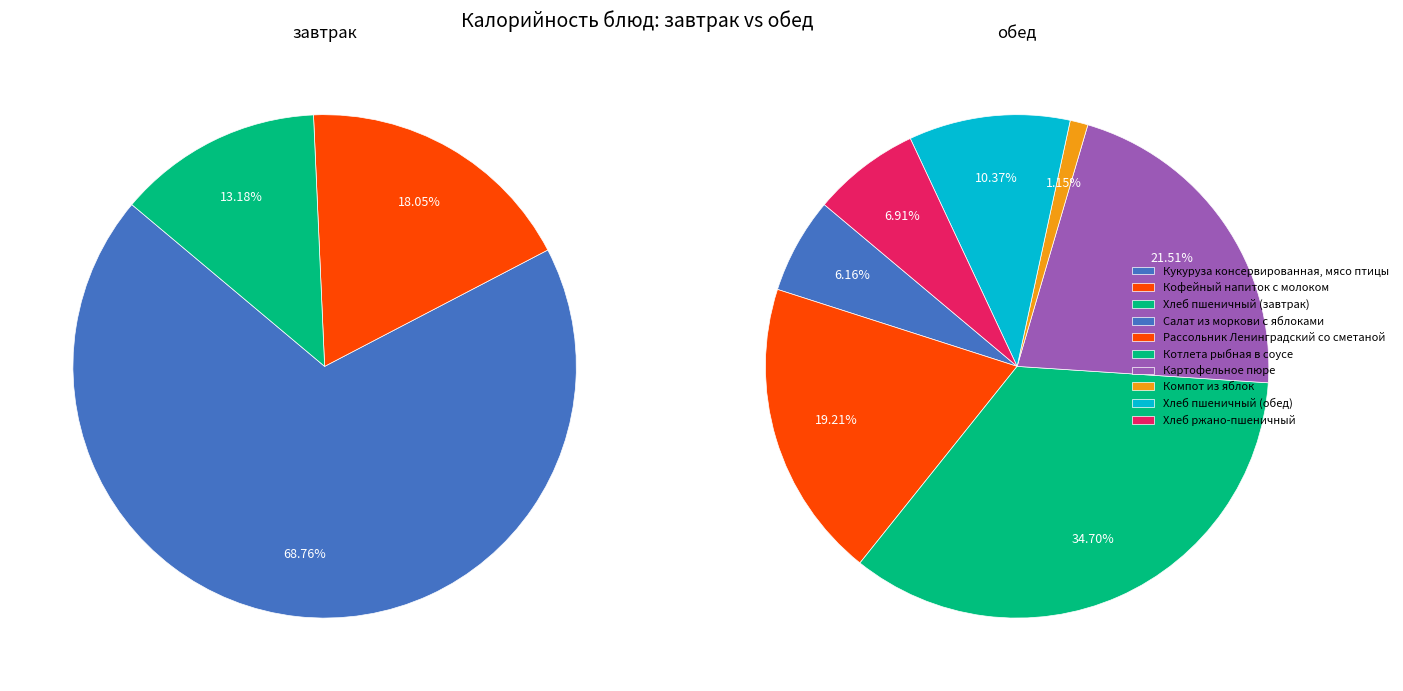

True or false: Котлета рыбная в соусе accounts for 9% of the total.

False